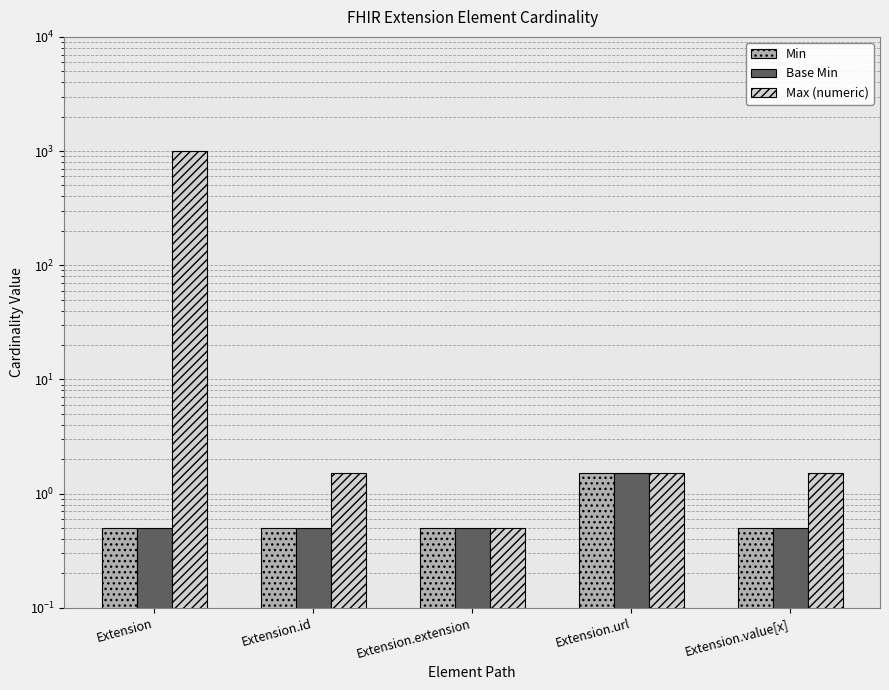

At which label does Max (numeric) reach its peak?

Extension